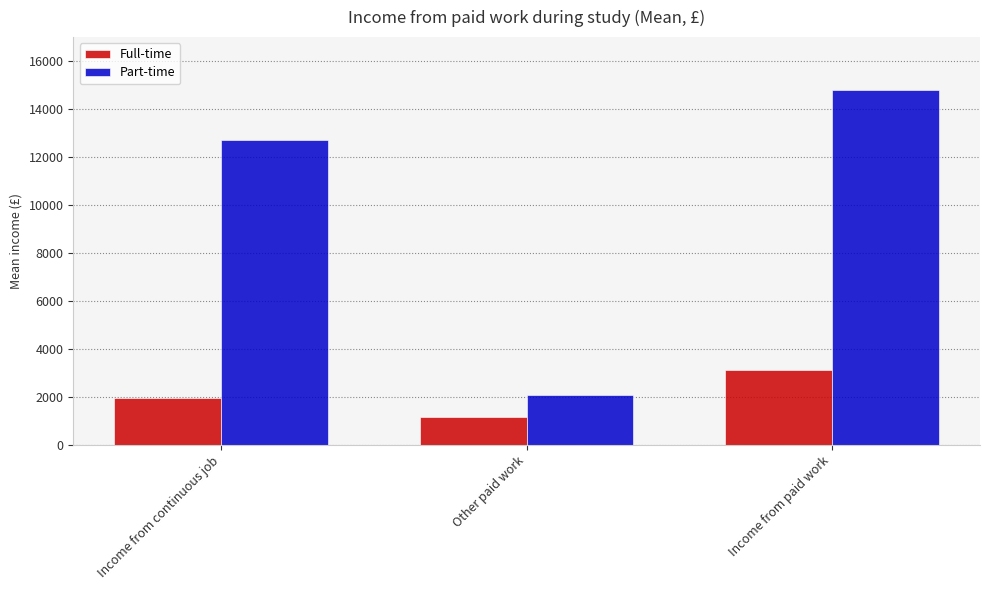

How many Full-time values are between 1158 and 3129?

3